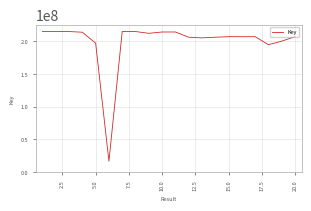

What is the difference between the maximum and minimum values?

198570039